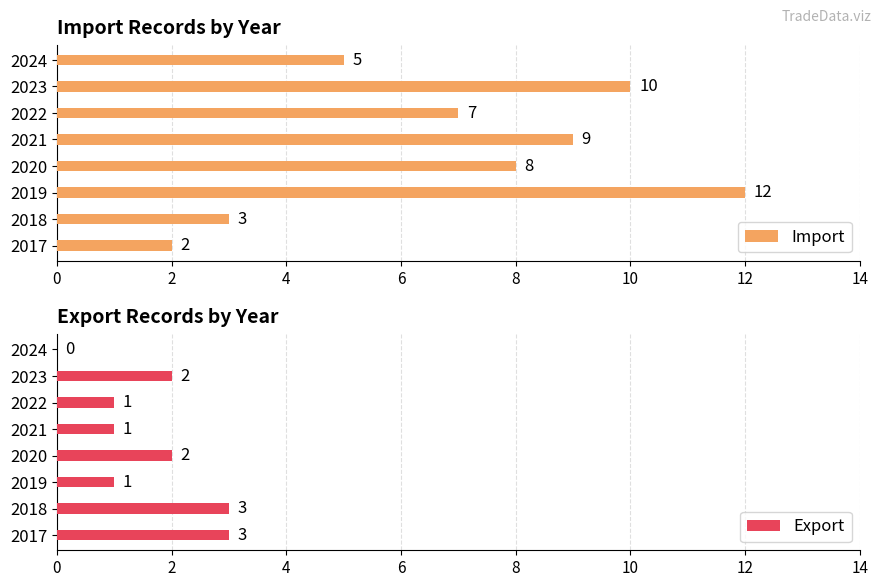

Reading left to right, transcribe all the data shown in this chart.

Import: 2	3	12	8	9	7	10	5
Export: 3	3	1	2	1	1	2	0